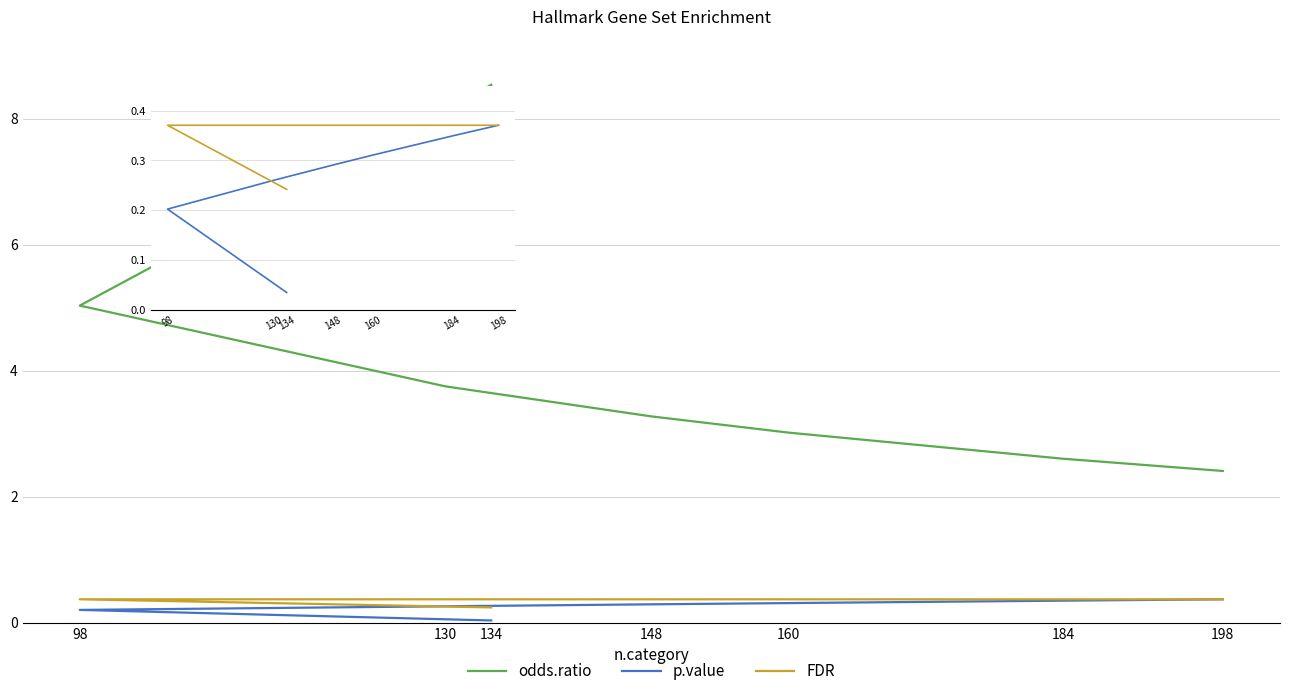

True or false: p.value and odds.ratio intersect in this chart.

False